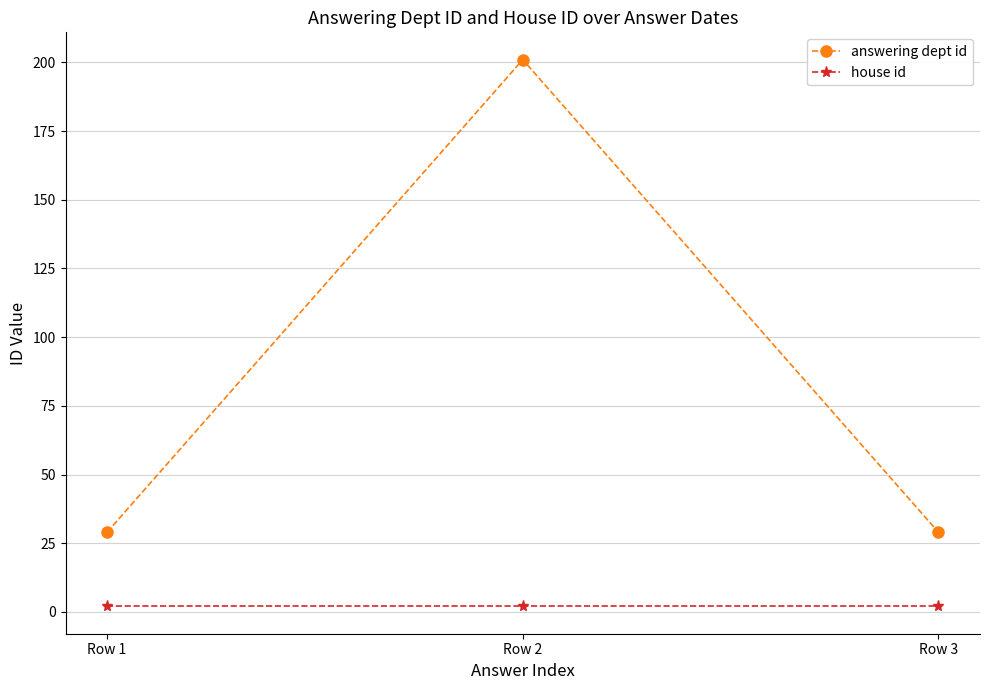

Is this an area chart (filled region under the line)?

No